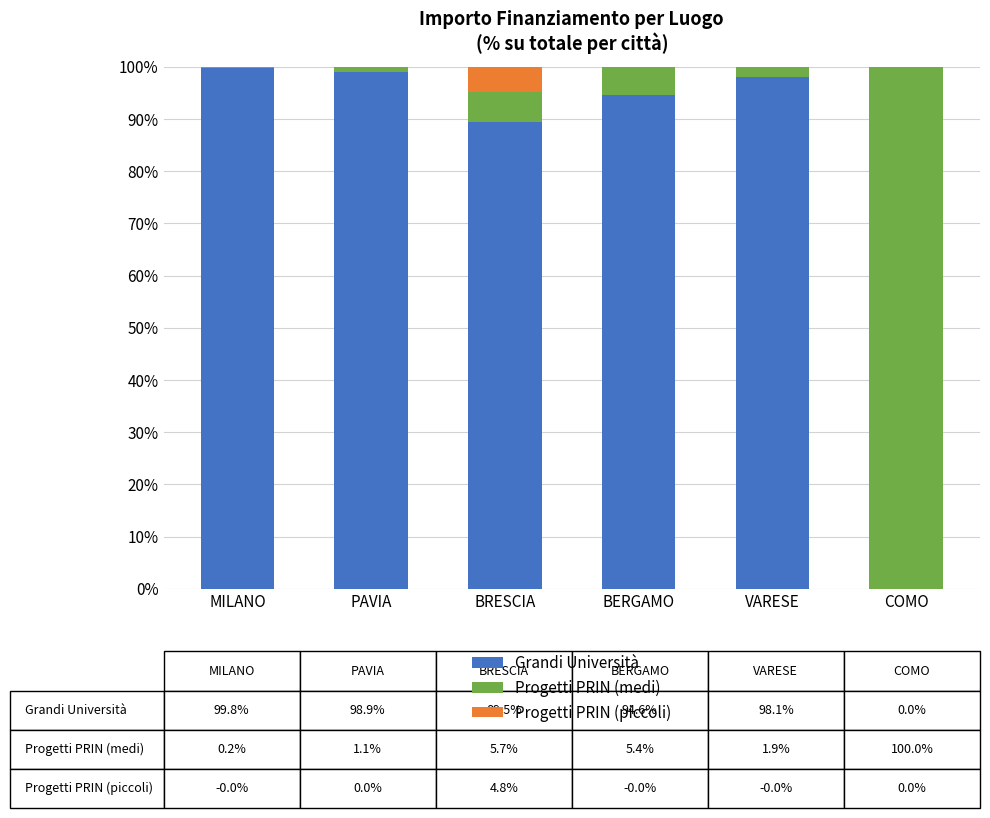

True or false: Grandi Università has a value of 0.0 at COMO.

True